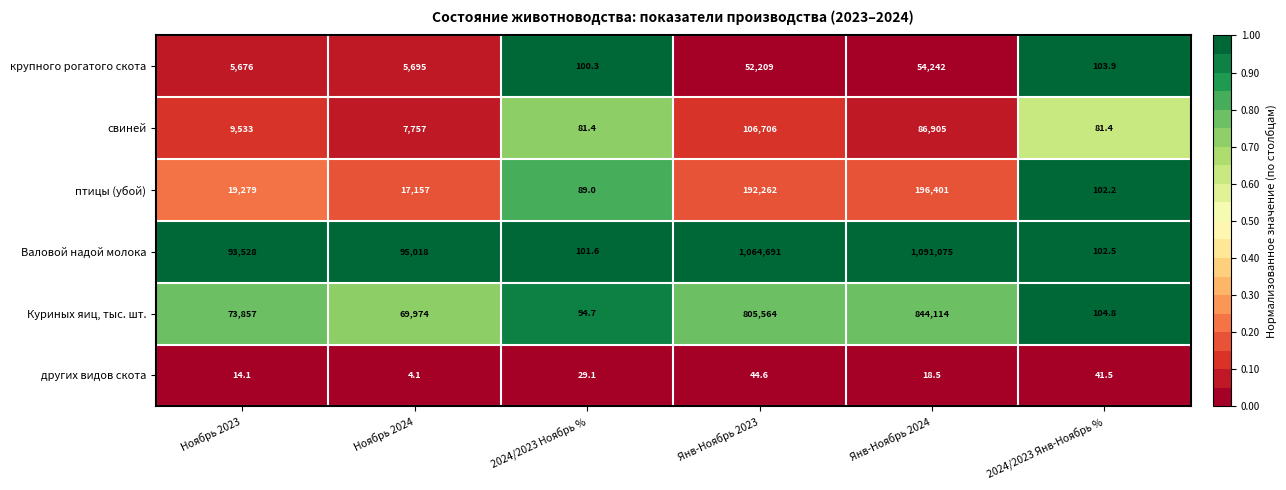

The value of крупного рогатого скота at 2024/2023 Янв-Ноябрь % is 103.9. True or false?

True